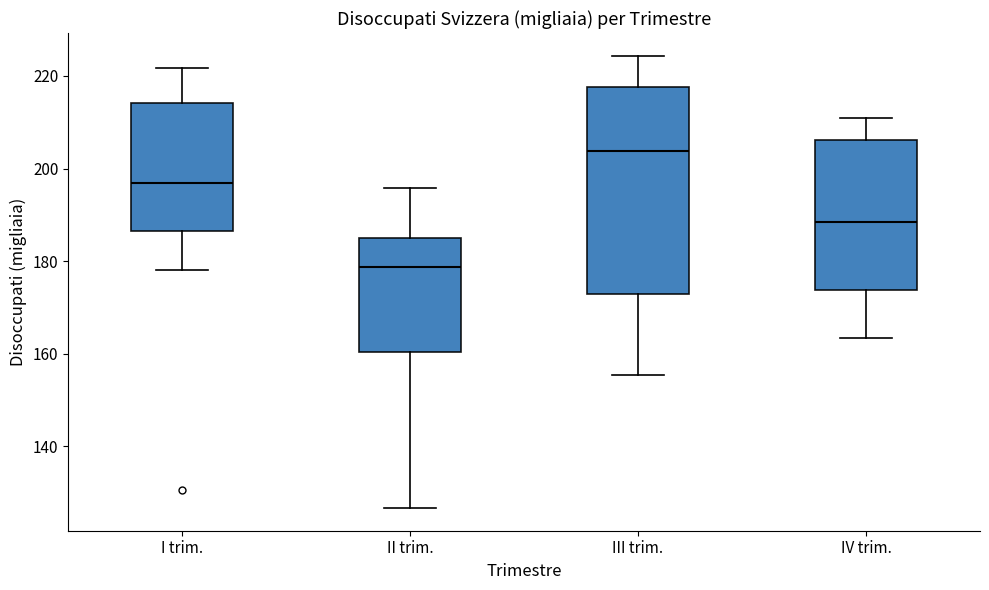

Reading left to right, read every box against the y-axis: the position of its median line, the range the box covers, and the ends of its whiskers. The values are not printed on the chart, so give them approximately, as read against the axis.

I trim.: median 196, box 186 to 214, whiskers 178 to 222
II trim.: median 178, box 160 to 184, whiskers 126 to 196
III trim.: median 204, box 172 to 218, whiskers 156 to 224
IV trim.: median 188, box 174 to 206, whiskers 164 to 212